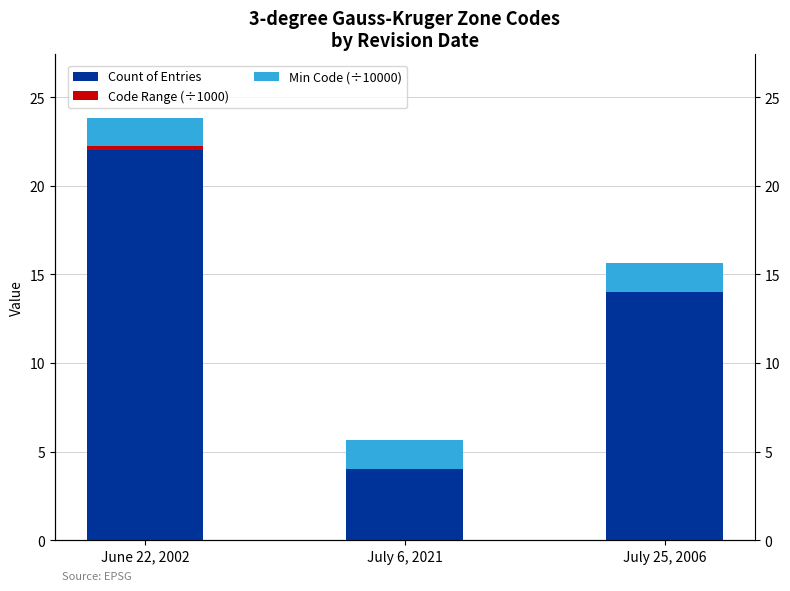

The value of Code Range (÷1000) at June 22, 2002 is 0.2. True or false?

True